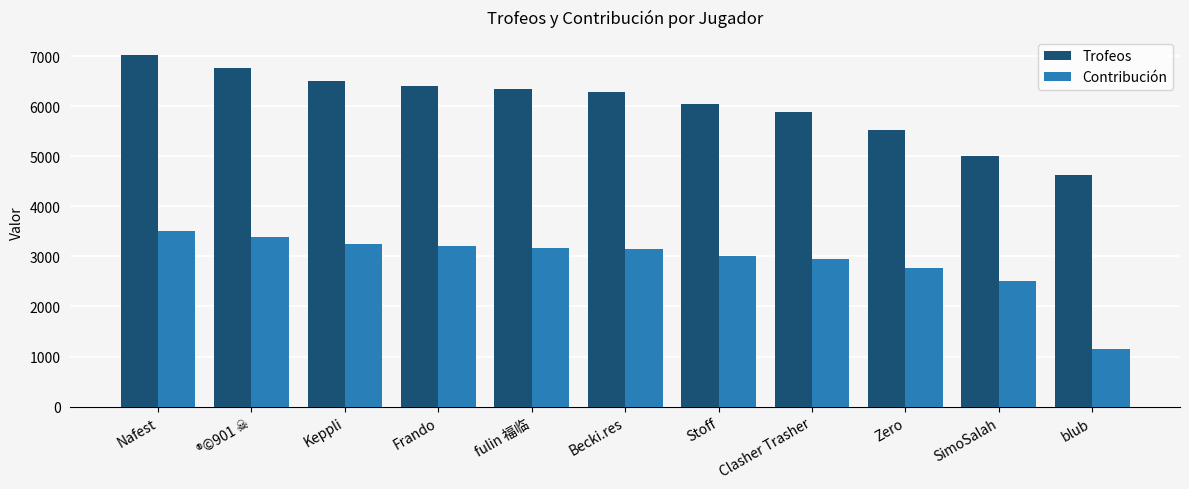

What is the difference between the highest and lowest values at fulin 福临?

3176